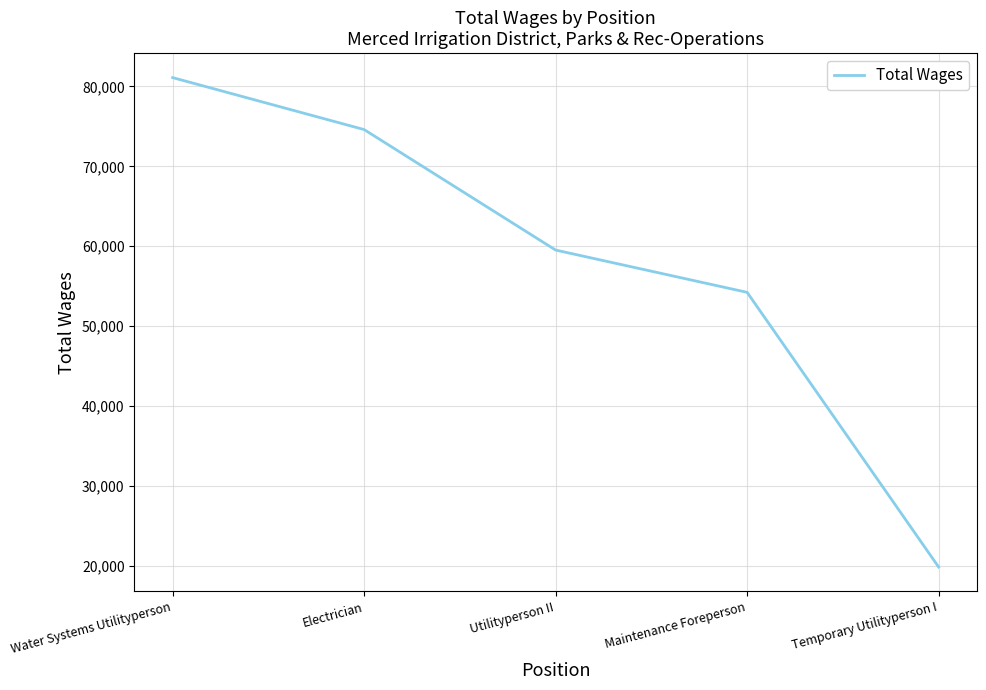

How many lines are shown in the chart?

1